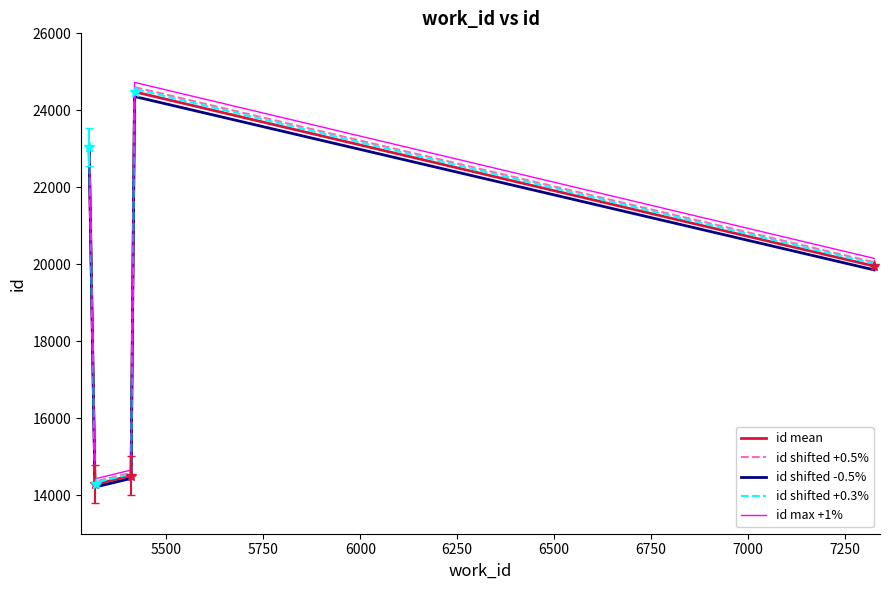

How many categories are shown in the chart?

6